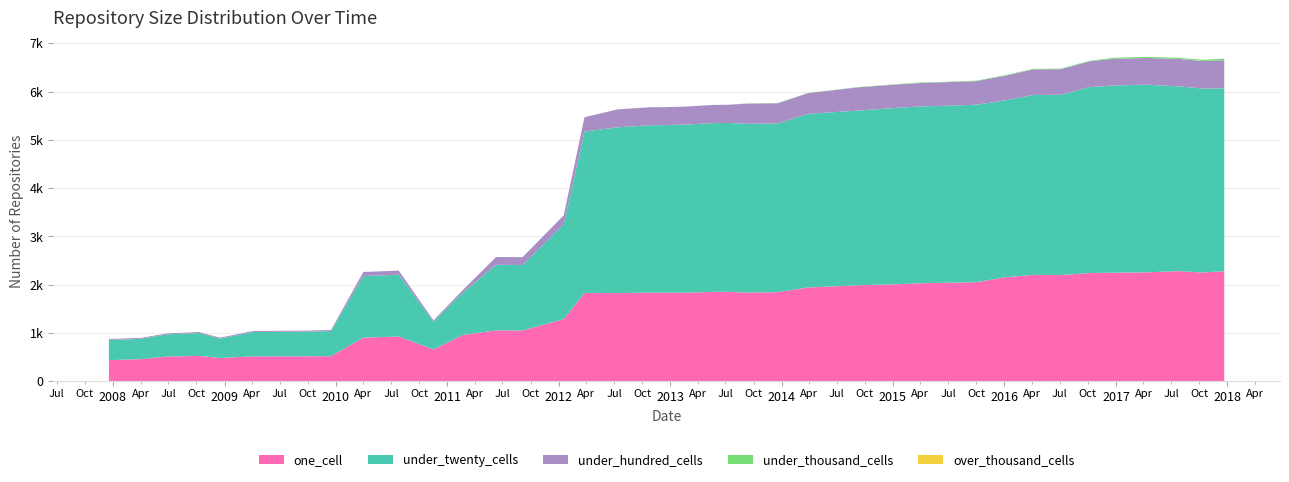

Reading left to right, extract all data points from this chart.

one_cell: 2007-12-19=440	2008-04-01=461	2008-06-27=514	2008-10-10=528	2008-12-17=485	2009-04-06=519	2009-06-17=520	2009-09-25=520	2009-12-16=523	2010-04-01=906	2010-07-26=929	2010-11-17=663	2011-02-21=960	2011-06-10=1057	2011-09-05=1054	2012-01-18=1291	2012-03-26=1833	2012-07-13=1828	2012-10-31=1840	2012-12-11=1836	2013-02-20=1837	2013-05-21=1854	2013-07-09=1856	2013-09-10=1839	2013-12-20=1848	2014-03-28=1944	2014-09-08=1990	2015-01-19=2013	2015-04-09=2033	2015-07-03=2043	2015-10-01=2053	2016-01-04=2156	2016-04-05=2205	2016-07-04=2201	2016-10-07=2244	2016-12-27=2251	2017-04-12=2258	2017-07-24=2283	2017-10-12=2255	2017-12-22=2281
under_twenty_cells: 2007-12-19=419	2008-04-01=420	2008-06-27=460	2008-10-10=474	2008-12-17=401	2009-04-06=505	2009-06-17=505	2009-09-25=510	2009-12-16=519	2010-04-01=1275	2010-07-26=1279	2010-11-17=573	2011-02-21=876	2011-06-10=1356	2011-09-05=1357	2012-01-18=1960	2012-03-26=3338	2012-07-13=3432	2012-10-31=3464	2012-12-11=3468	2013-02-20=3479	2013-05-21=3493	2013-07-09=3494	2013-09-10=3493	2013-12-20=3492	2014-03-28=3593	2014-09-08=3616	2015-01-19=3652	2015-04-09=3661	2015-07-03=3665	2015-10-01=3674	2016-01-04=3661	2016-04-05=3725	2016-07-04=3731	2016-10-07=3849	2016-12-27=3874	2017-04-12=3884	2017-07-24=3824	2017-10-12=3807	2017-12-22=3786
under_hundred_cells: 2007-12-19=19	2008-04-01=19	2008-06-27=19	2008-10-10=20	2008-12-17=19	2009-04-06=22	2009-06-17=22	2009-09-25=22	2009-12-16=22	2010-04-01=84	2010-07-26=85	2010-11-17=28	2011-02-21=54	2011-06-10=161	2011-09-05=161	2012-01-18=186	2012-03-26=298	2012-07-13=371	2012-10-31=372	2012-12-11=372	2013-02-20=372	2013-05-21=375	2013-07-09=376	2013-09-10=418	2013-12-20=418	2014-03-28=429	2014-09-08=480	2015-01-19=484	2015-04-09=486	2015-07-03=487	2015-10-01=488	2016-01-04=510	2016-04-05=529	2016-07-04=530	2016-10-07=532	2016-12-27=553	2017-04-12=553	2017-07-24=570	2017-10-12=568	2017-12-22=582
under_thousand_cells: 2007-12-19=0	2008-04-01=0	2008-06-27=0	2008-10-10=0	2008-12-17=0	2009-04-06=0	2009-06-17=0	2009-09-25=0	2009-12-16=0	2010-04-01=0	2010-07-26=0	2010-11-17=0	2011-02-21=0	2011-06-10=1	2011-09-05=1	2012-01-18=1	2012-03-26=1	2012-07-13=1	2012-10-31=1	2012-12-11=1	2013-02-20=1	2013-05-21=1	2013-07-09=1	2013-09-10=4	2013-12-20=4	2014-03-28=4	2014-09-08=7	2015-01-19=7	2015-04-09=9	2015-07-03=9	2015-10-01=10	2016-01-04=12	2016-04-05=12	2016-07-04=12	2016-10-07=12	2016-12-27=23	2017-04-12=23	2017-07-24=22	2017-10-12=27	2017-12-22=33
over_thousand_cells: 2007-12-19=0	2008-04-01=0	2008-06-27=0	2008-10-10=0	2008-12-17=0	2009-04-06=0	2009-06-17=0	2009-09-25=0	2009-12-16=0	2010-04-01=0	2010-07-26=0	2010-11-17=0	2011-02-21=0	2011-06-10=0	2011-09-05=0	2012-01-18=0	2012-03-26=0	2012-07-13=0	2012-10-31=0	2012-12-11=0	2013-02-20=0	2013-05-21=0	2013-07-09=0	2013-09-10=0	2013-12-20=0	2014-03-28=0	2014-09-08=0	2015-01-19=0	2015-04-09=0	2015-07-03=0	2015-10-01=0	2016-01-04=0	2016-04-05=0	2016-07-04=0	2016-10-07=0	2016-12-27=0	2017-04-12=0	2017-07-24=0	2017-10-12=0	2017-12-22=0